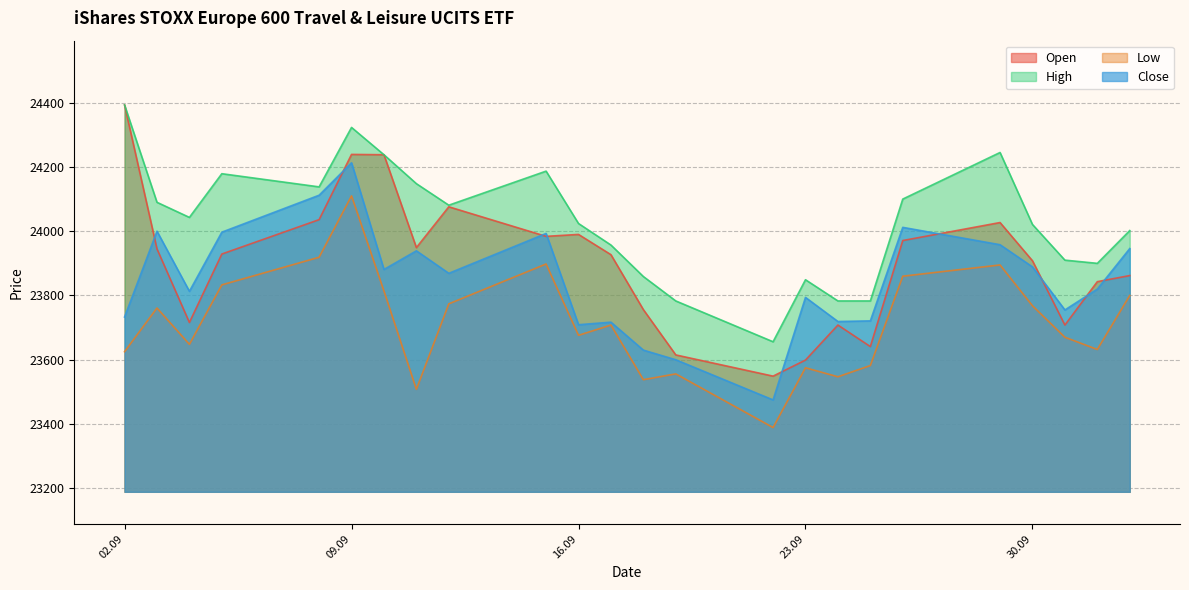

True or false: Low and Open cross at least once.

False